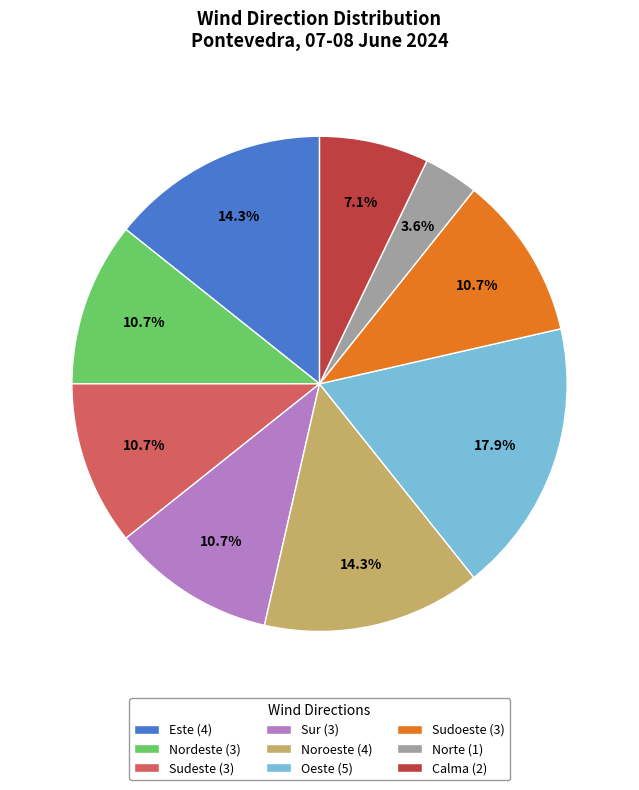

True or false: Sudoeste accounts for 11% of the total.

True